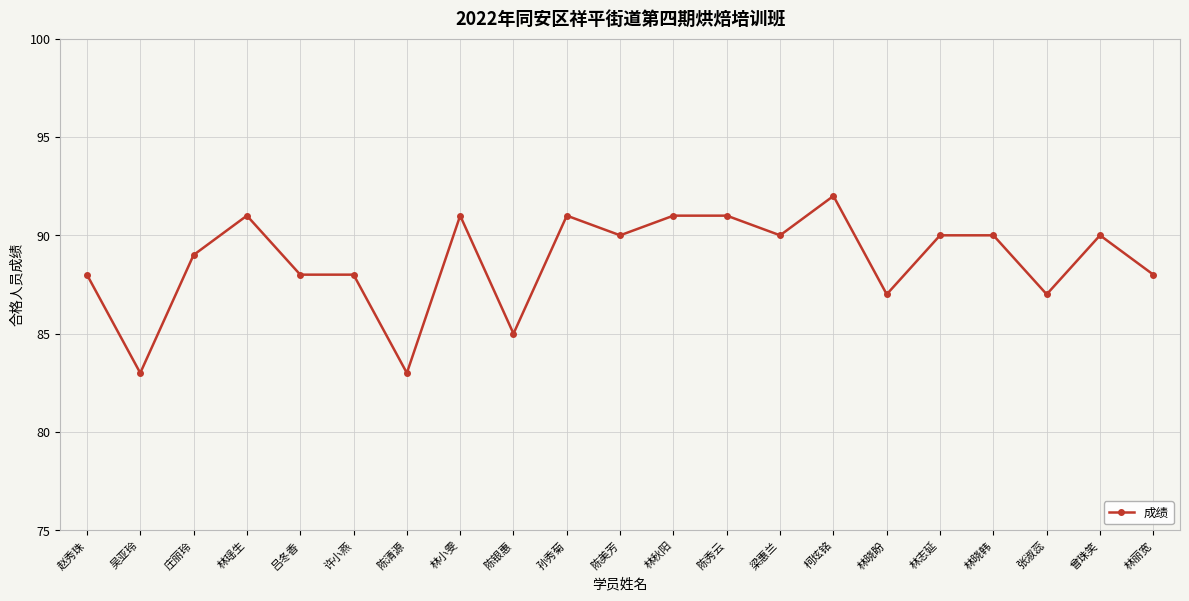

What is the difference between the values at 吴亚玲 and 许小燕?

5